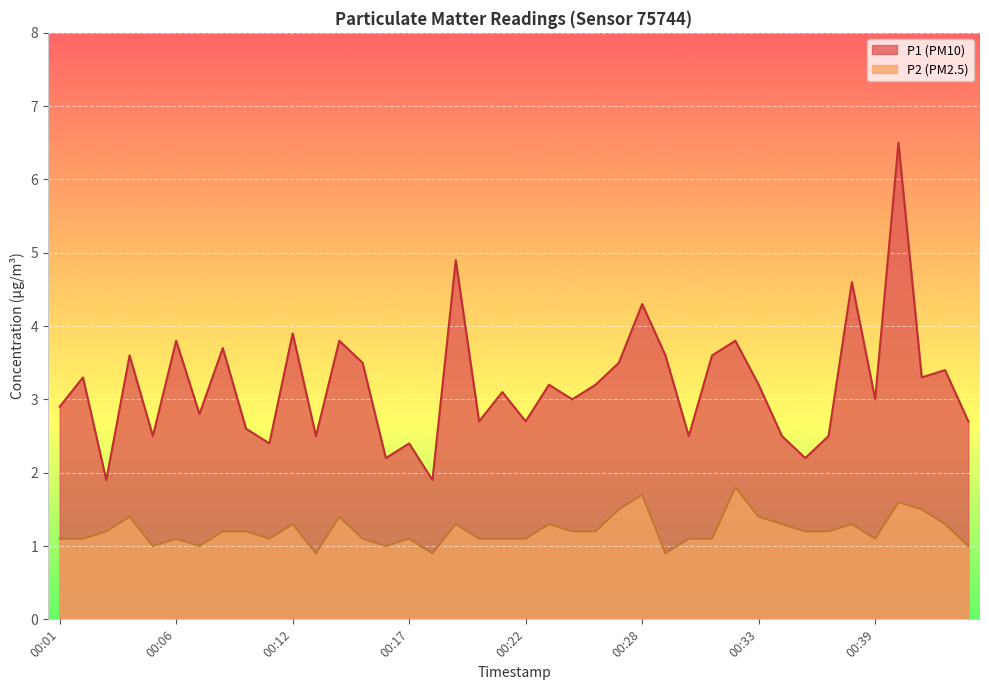

How many values in the P2 series exceed 1?

33